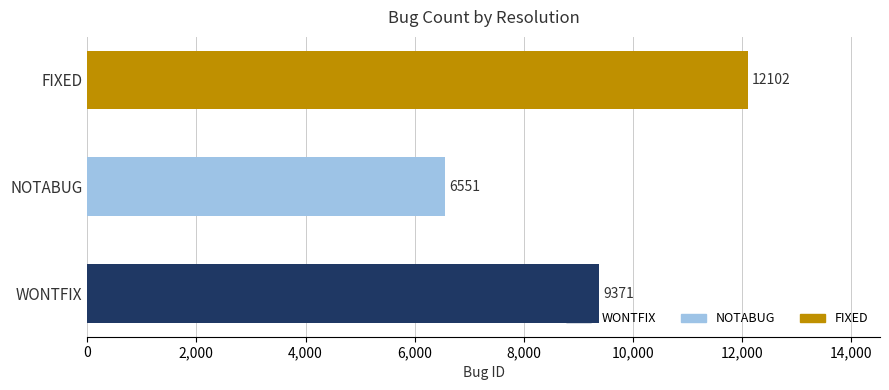

What is the sum of the values at FIXED and NOTABUG?

18653